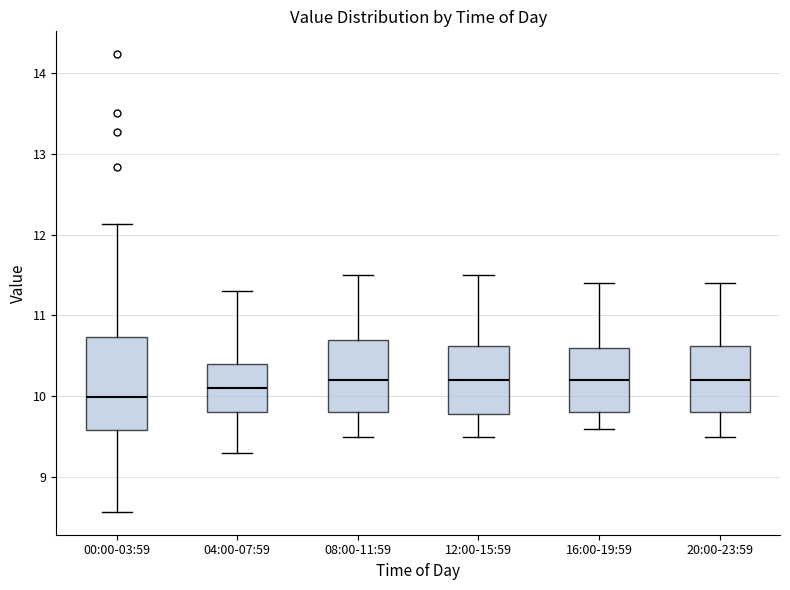

Which box has the lowest median line?

00:00-03:59